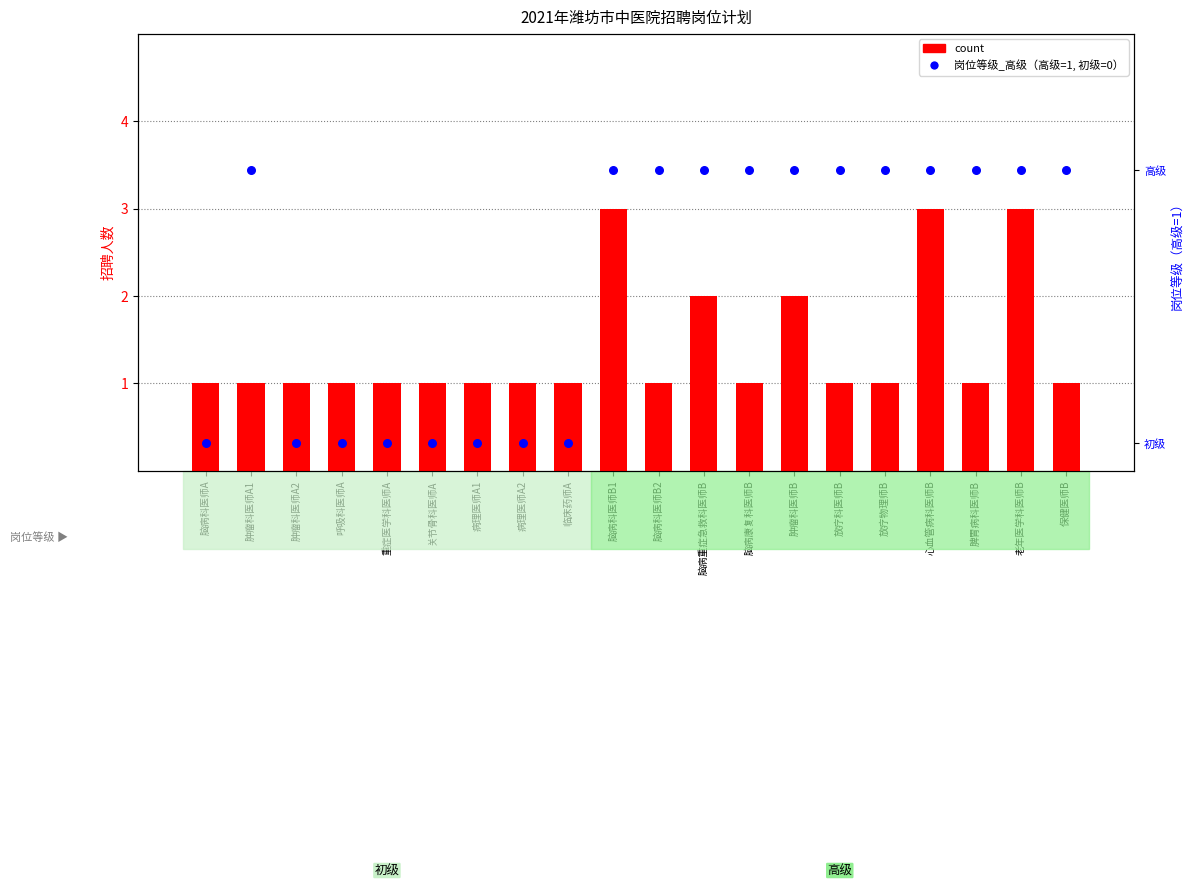

What is the total value across all series at 关节骨科医师A?

1